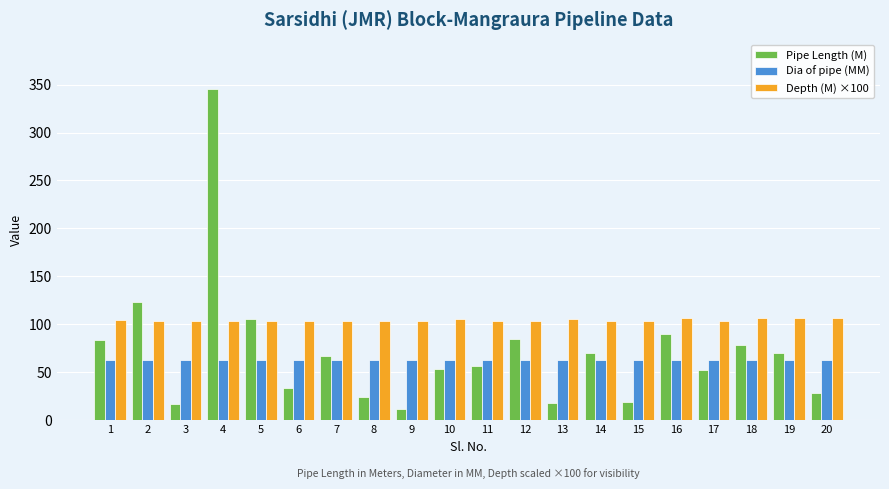

What is the greatest value displayed?

345.3